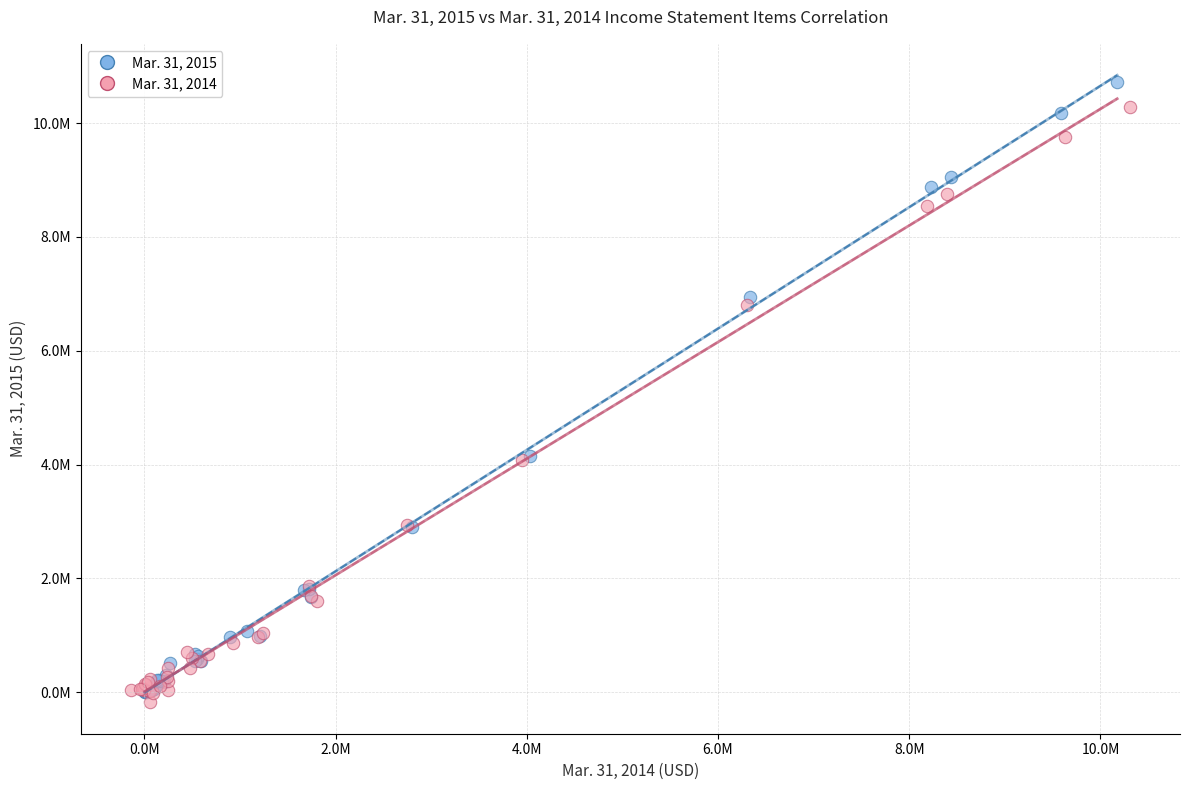

What are all the series names shown in the legend?

Mar. 31, 2015, Mar. 31, 2014